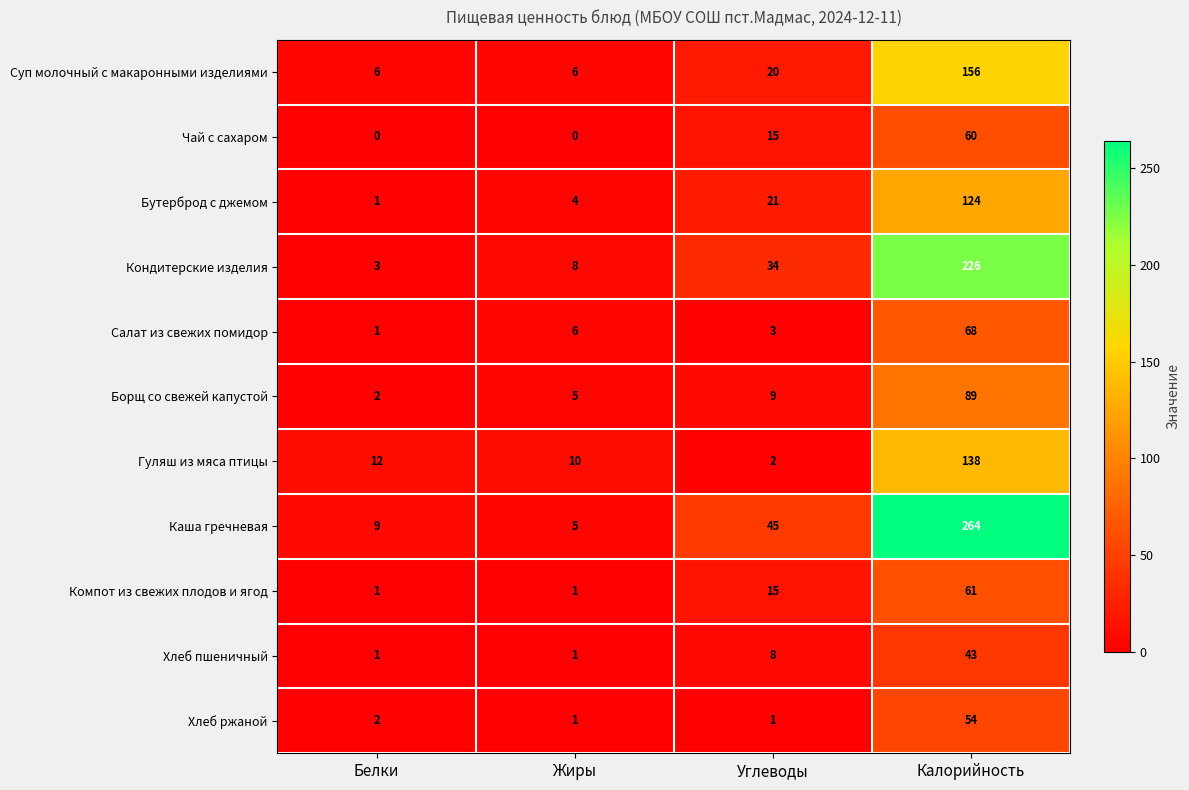

How many distinct data groups are displayed?

11